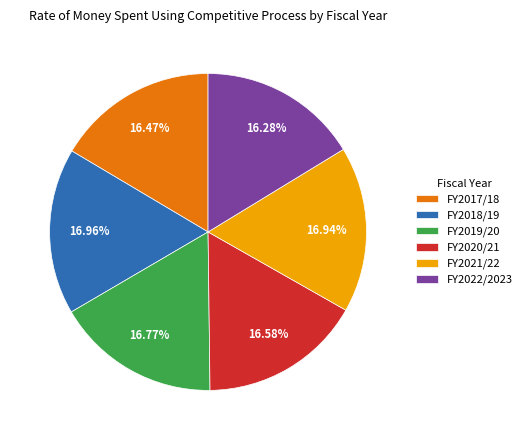

Combined, what portion of the pie is FY2020/21 and FY2022/2023?

32.9%